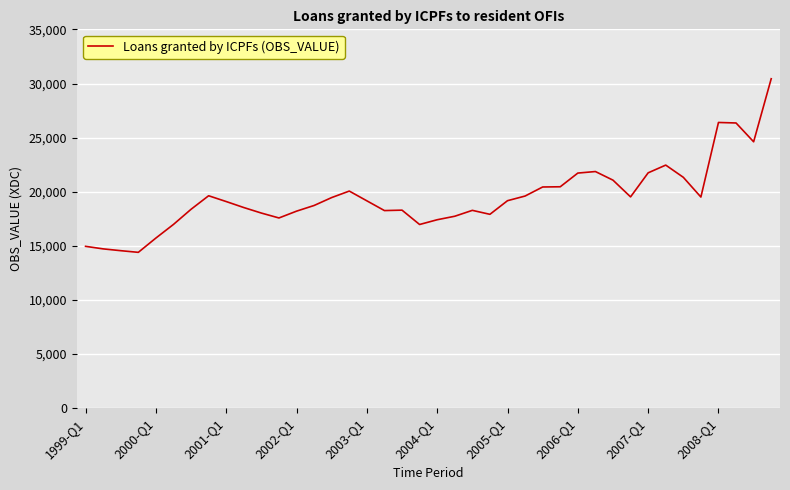

What is the difference between the maximum and minimum values?

16045.0